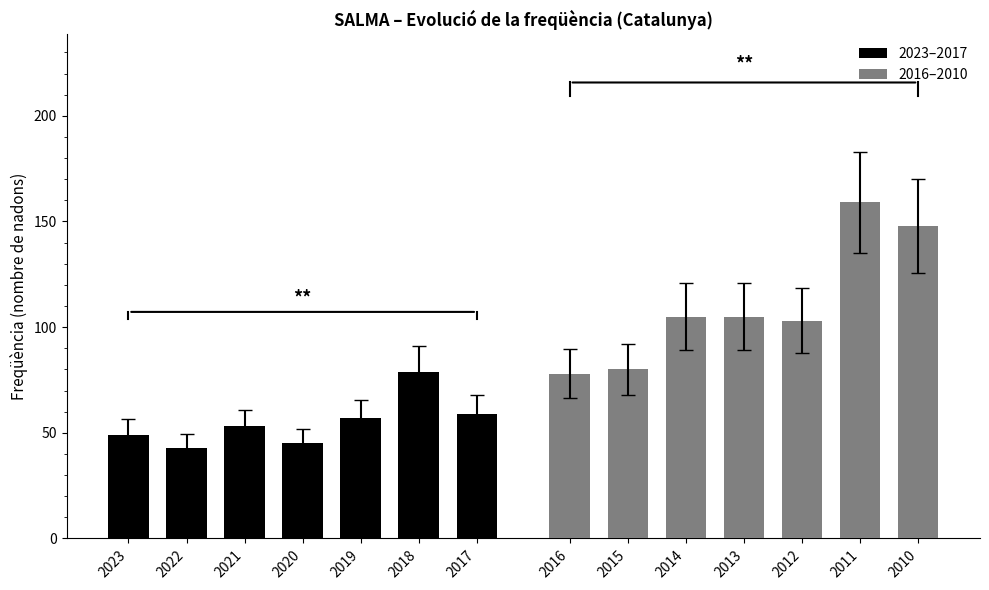

What is the maximum value for 2016–2010?

159